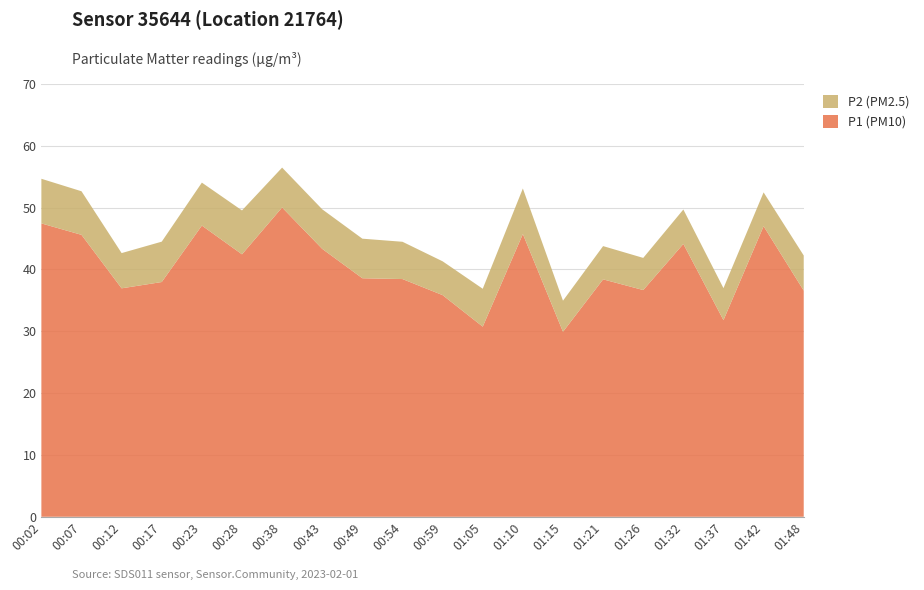

Reading right to left, transcribe all the data shown in this chart.

P1 (PM10): 36.6	47.0	31.8	44.1	36.7	38.4	29.9	45.7	30.8	35.9	38.5	38.6	43.3	50.0	42.5	47.1	38.0	37.0	45.6	47.5
P2 (PM2.5): 5.7	5.5	5.2	5.6	5.2	5.4	5.0	7.4	6.1	5.5	6.0	6.4	6.4	6.5	7.1	7.0	6.5	5.7	7.0	7.2